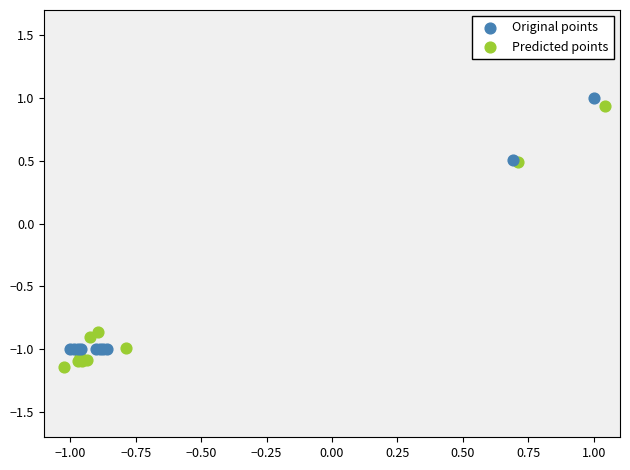

Which series reaches the minimum Y coordinate?

Predicted points